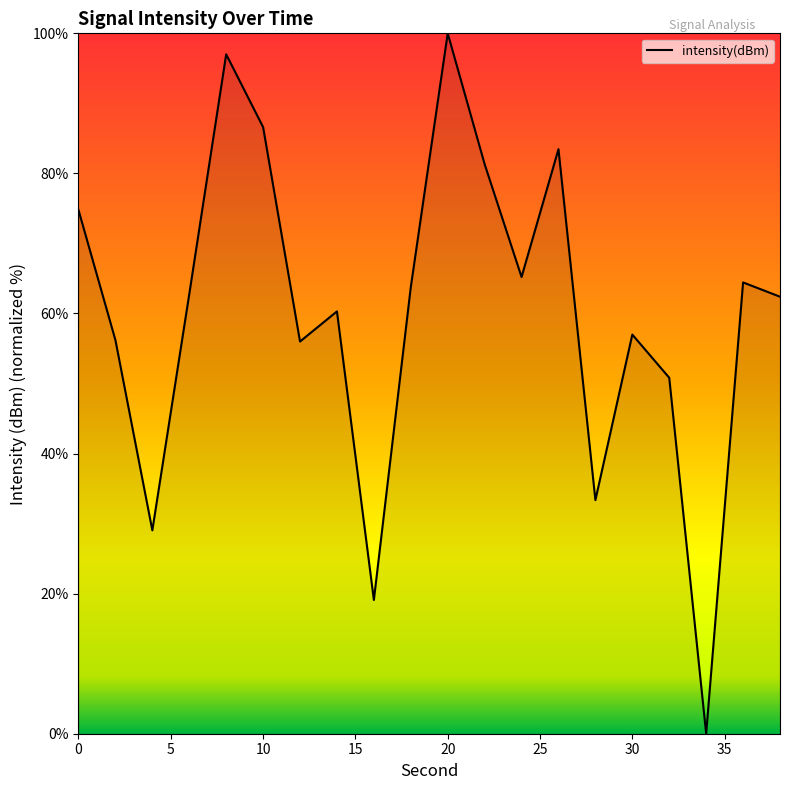

What is the maximum value shown in the chart?

100.0